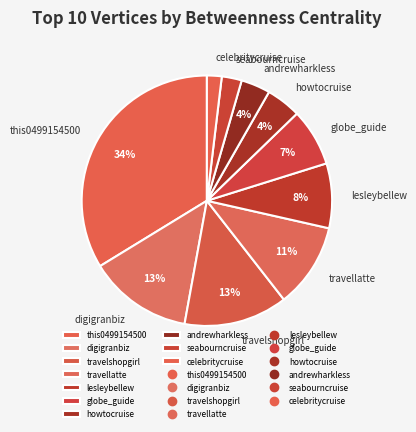

Do travellatte and this0499154500 together represent more than half of the pie?

No